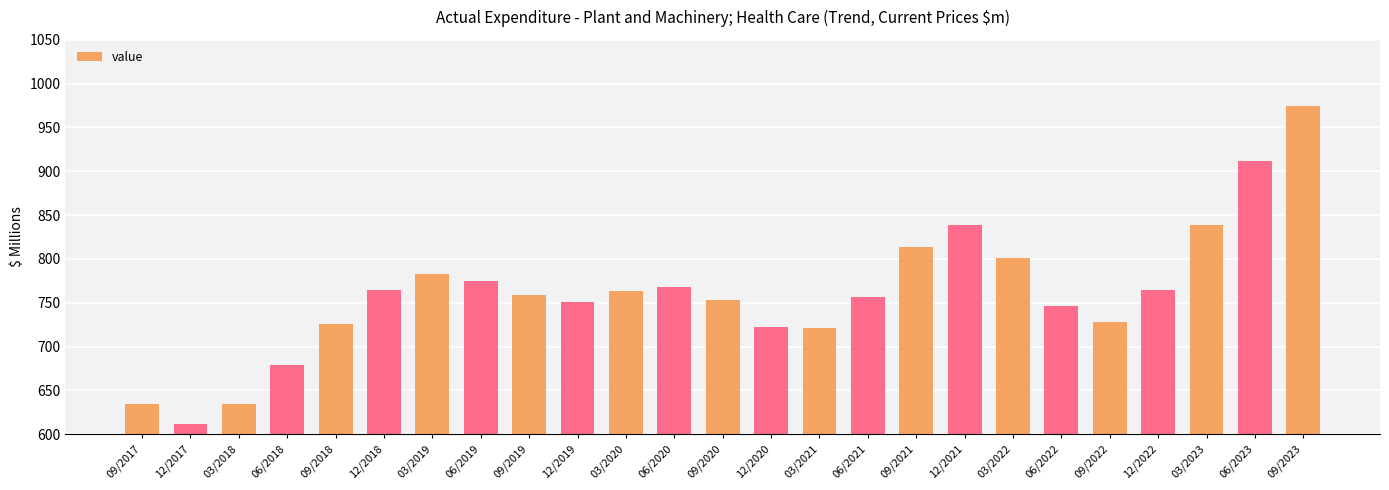

Are the bars horizontal?

No